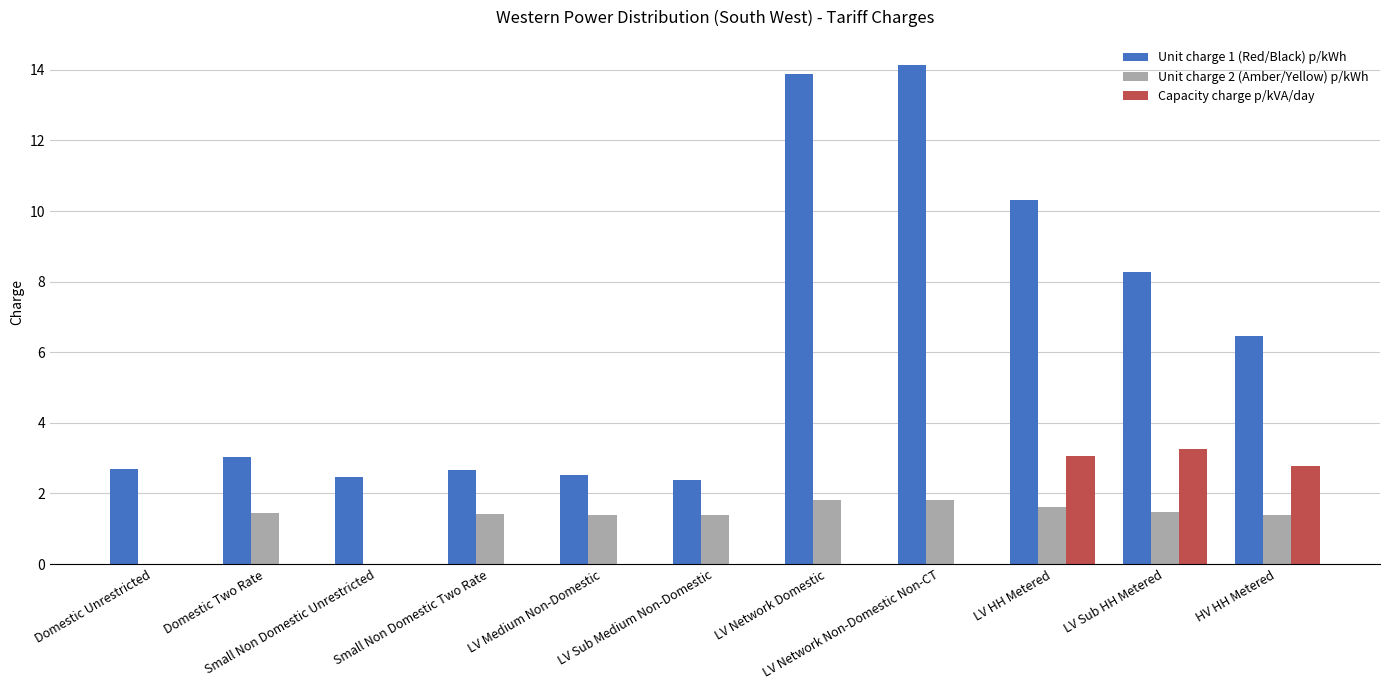

Is it true that Unit charge 2 (Amber/Yellow) p/kWh equals 1.6 at LV HH Metered?

True